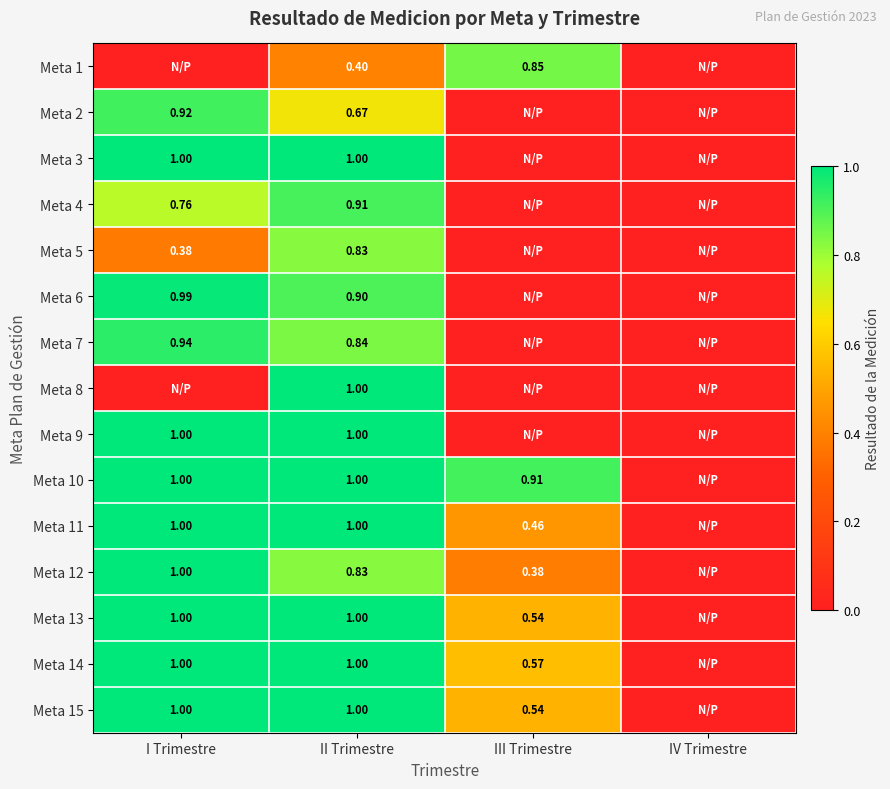

How many series are shown in this chart?

15